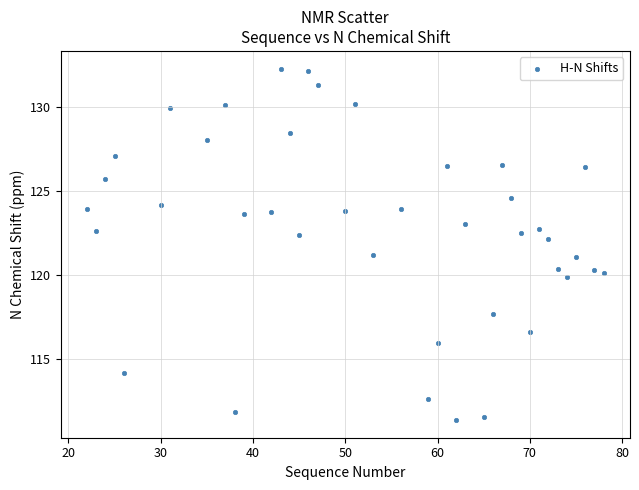

What is the range of X values (max minus min)?

56.0